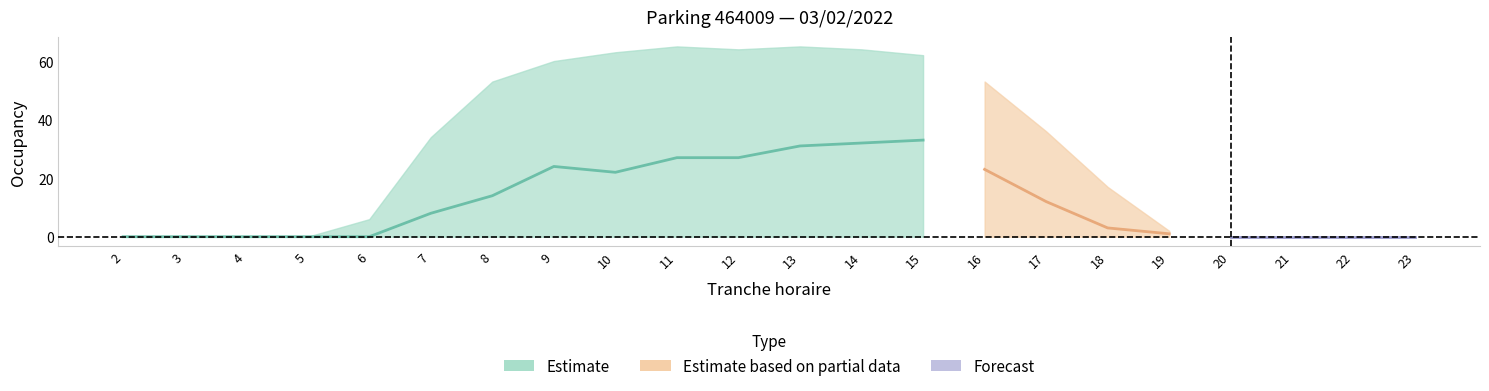

Does the chart display data point markers on the line(s)?

No